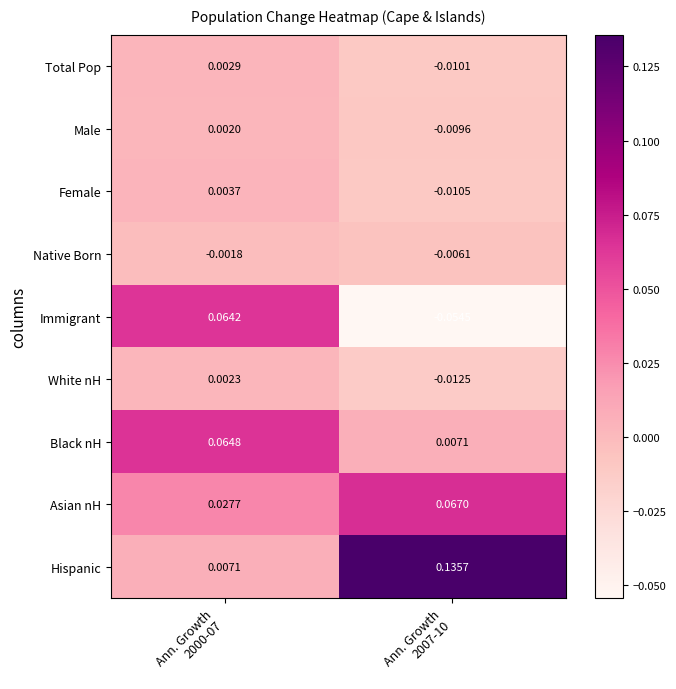

Which series has the largest range (max minus min)?

Hispanic